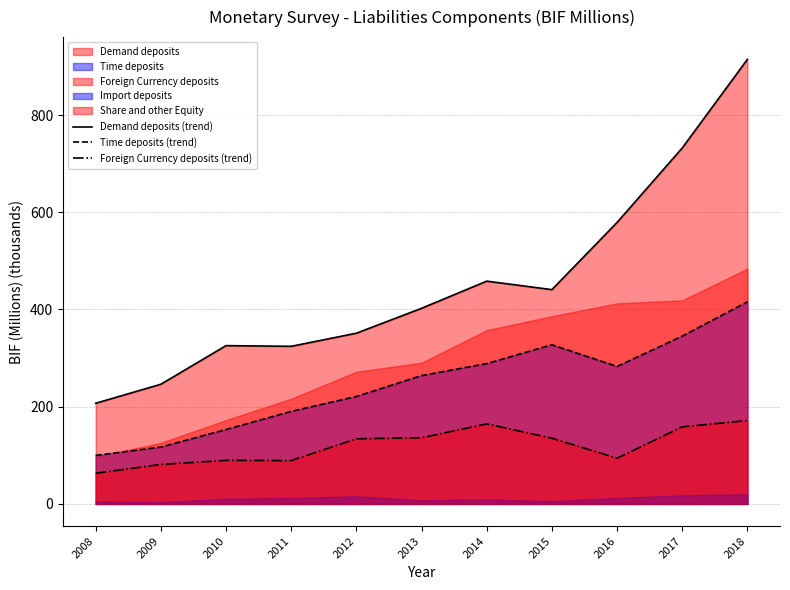

How many lines are shown in the chart?

3